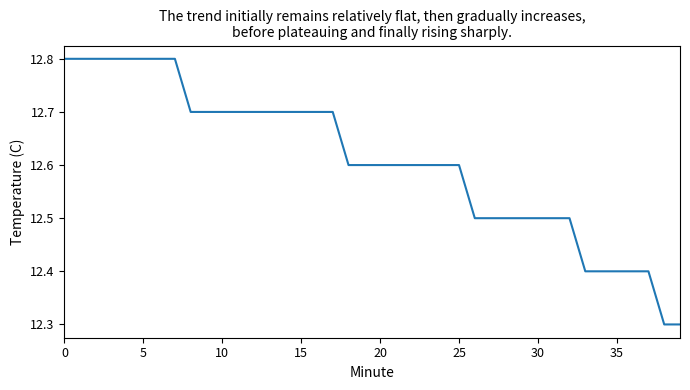

What is the difference between the maximum and minimum values?

0.5